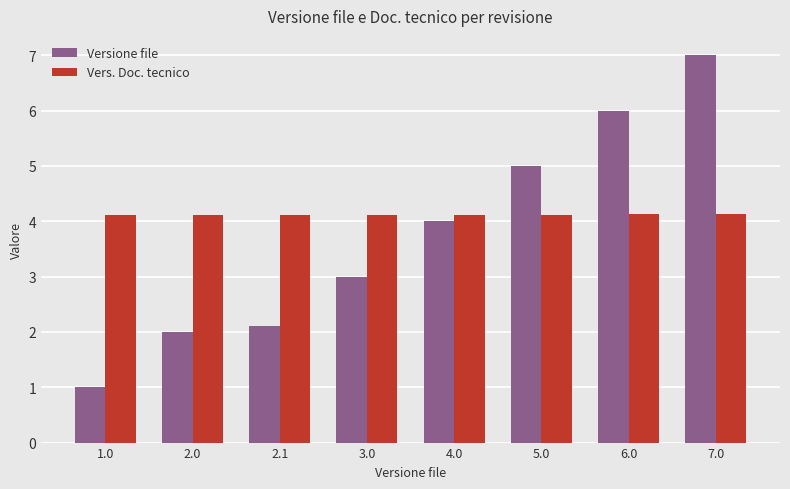

What is the average value of the Vers. Doc. tecnico series?

4.1